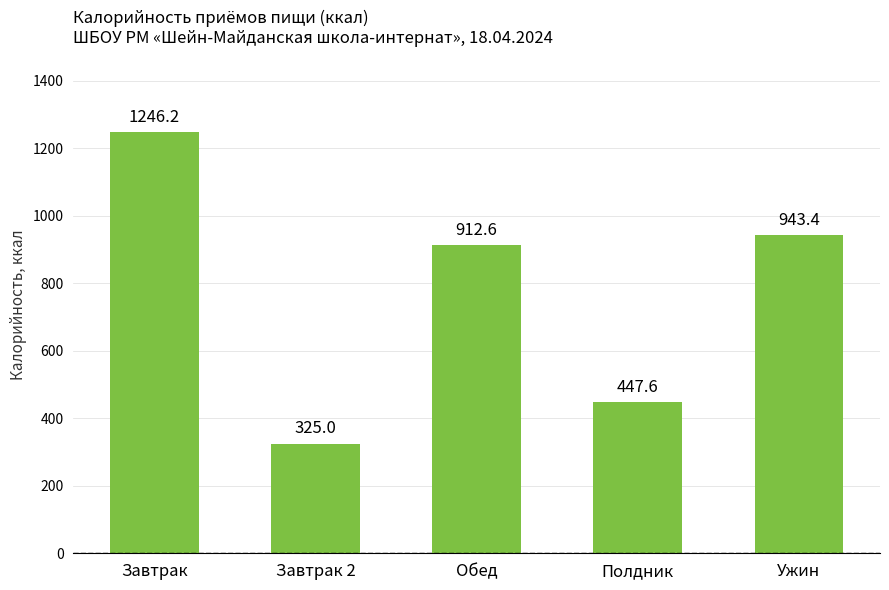

How many bars are there in total?

5